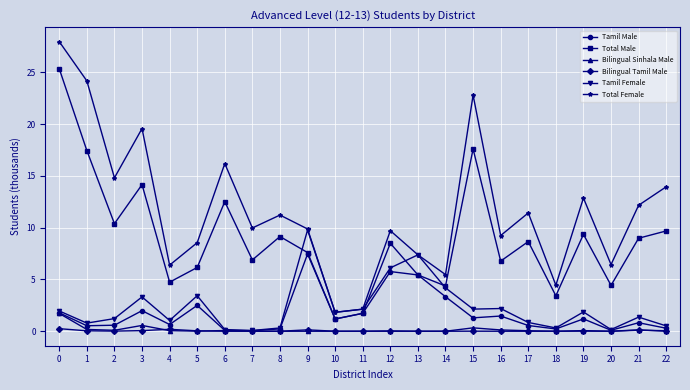

What is the average value of the Total Female series?

11.7